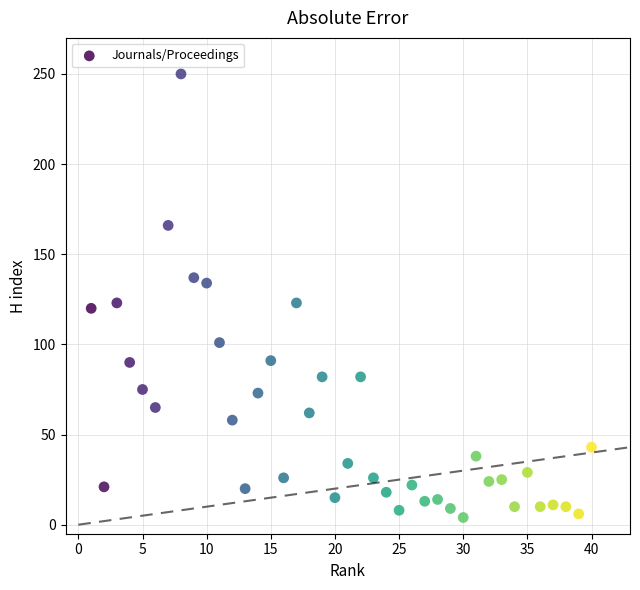

What is the range of X values (max minus min)?

39